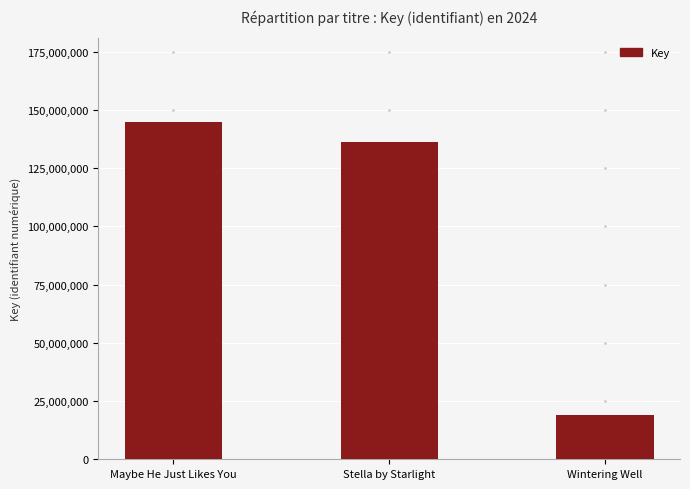

What is the value of the 3rd bar from the left?

19011791